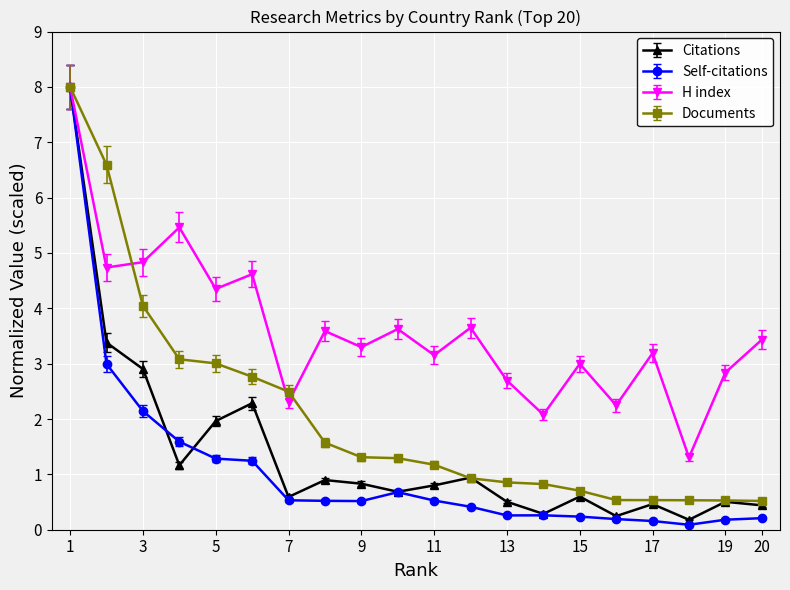

What is the difference between the maximum and second lowest values in the Citations series?

7.8